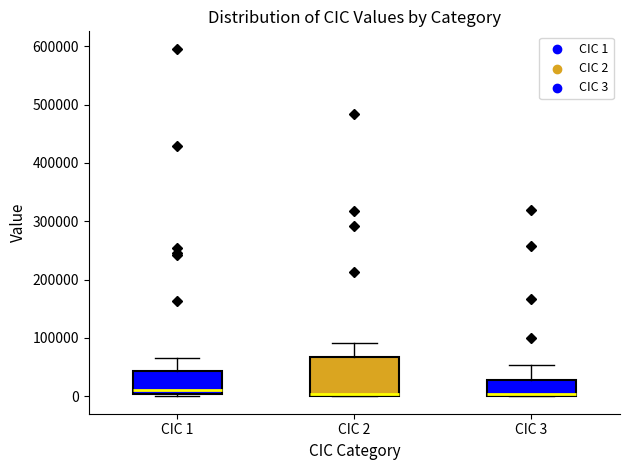

Comparing the boxes themselves (not the whiskers), which one is the tallest?

CIC 2